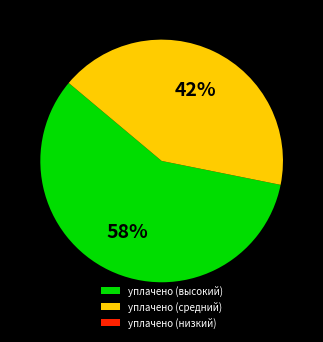

Which category has the biggest portion of the pie?

уплачено (высокий)